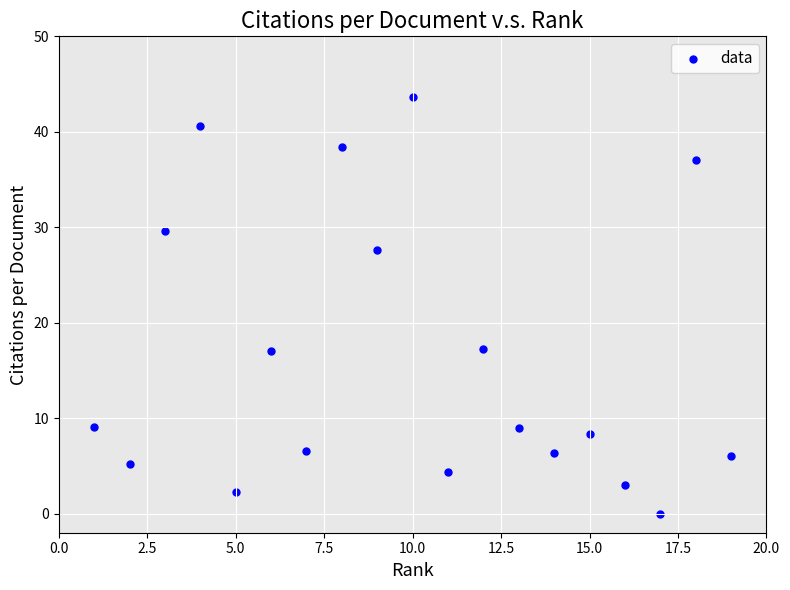

What is the range of Y values (max minus min)?

43.7